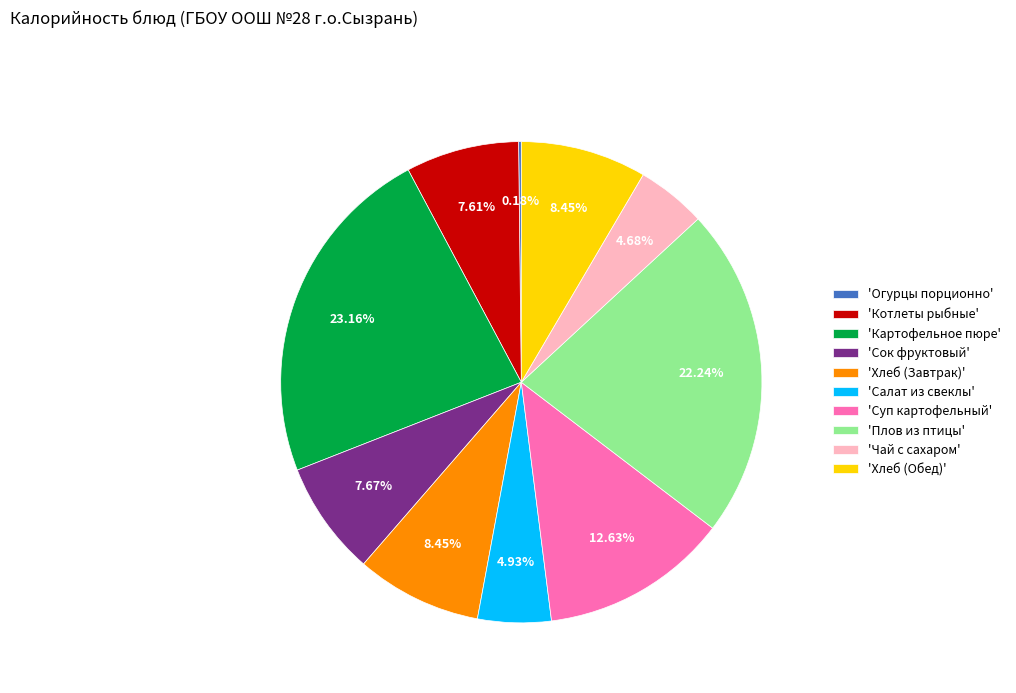

What is the ratio of the value at 'Хлеб (Обед)' to the value at 'Сок фруктовый'?

1.1